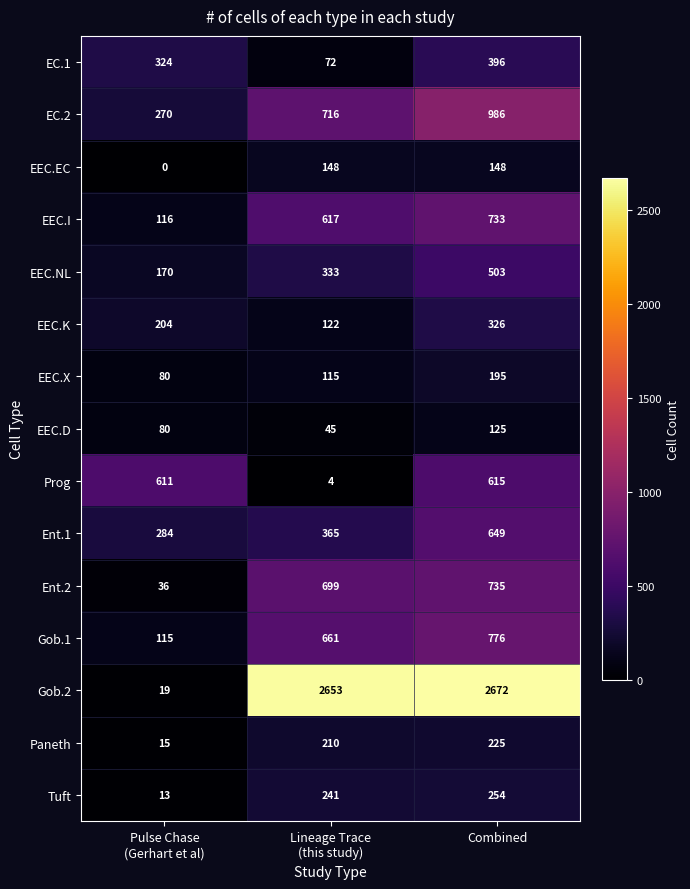

The value of EEC.K at Combined is 326. True or false?

True